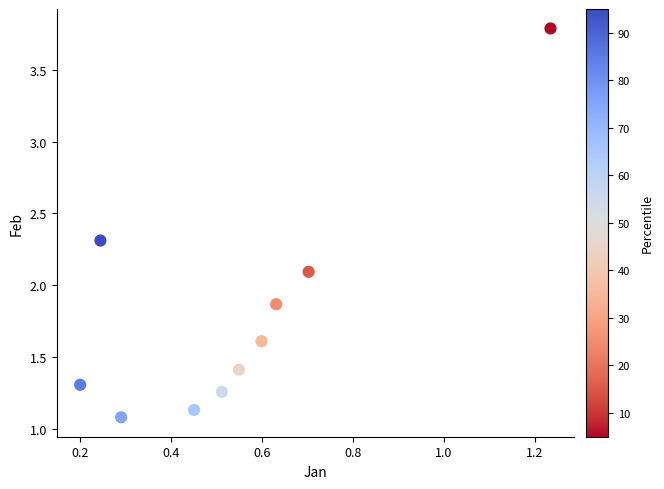

What Y value in the scatter plot is closest to 2?

2.1